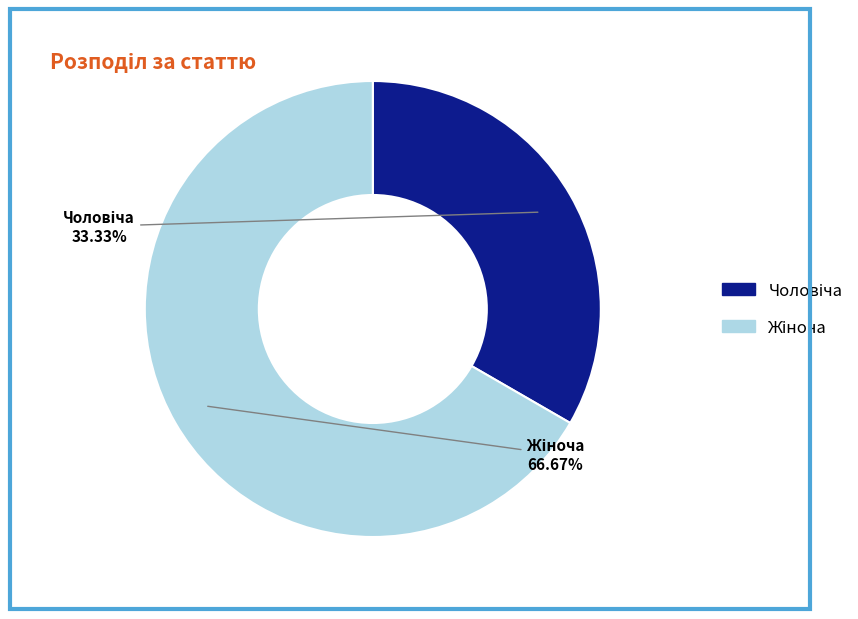

Does any single category account for the majority?

Yes